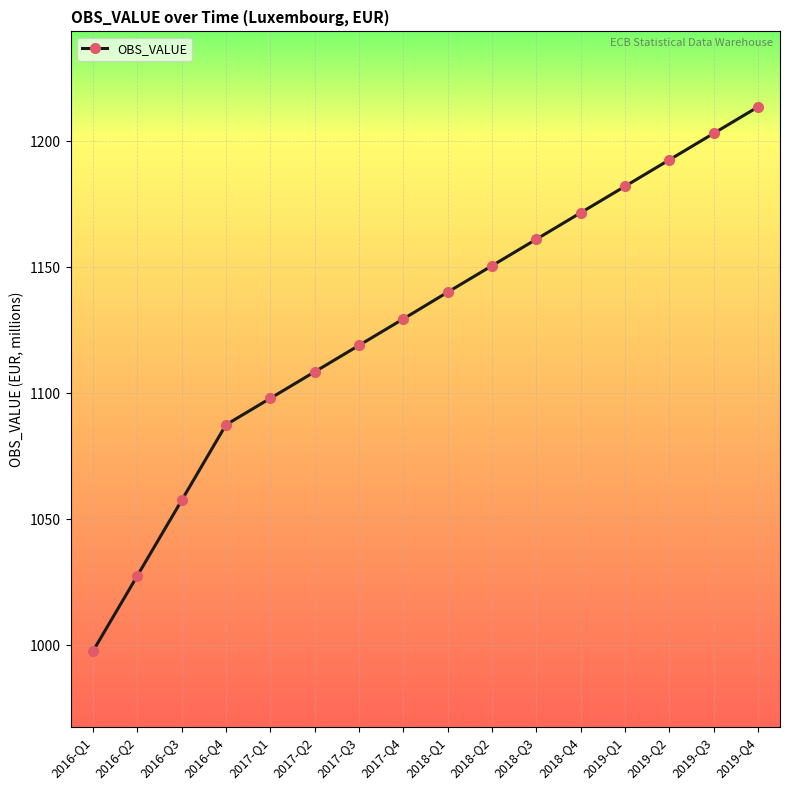

List the labels in order of value, smallest first.

2016-Q1, 2016-Q2, 2016-Q3, 2016-Q4, 2017-Q1, 2017-Q2, 2017-Q3, 2017-Q4, 2018-Q1, 2018-Q2, 2018-Q3, 2018-Q4, 2019-Q1, 2019-Q2, 2019-Q3, 2019-Q4